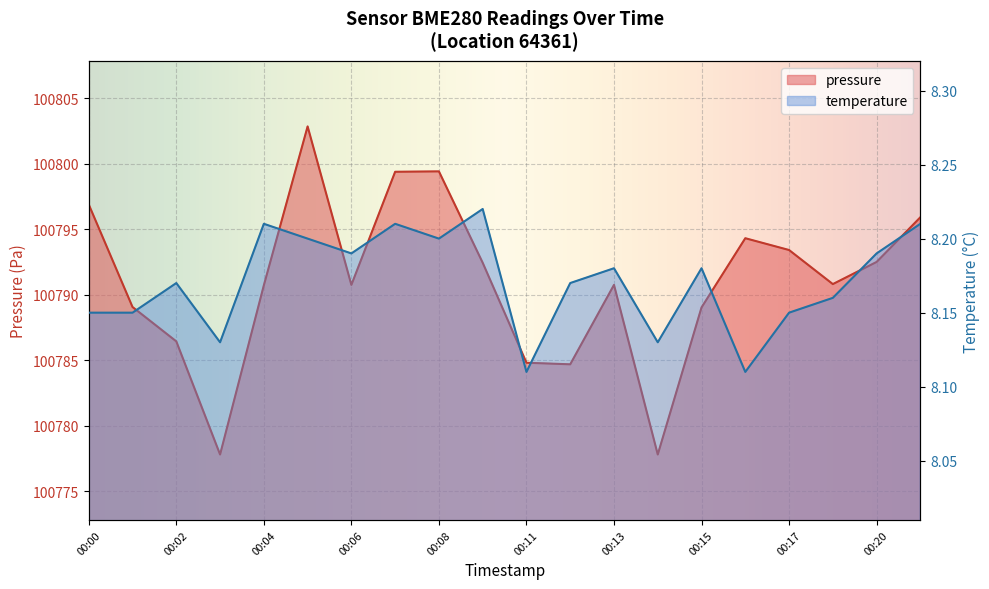

At which category is the sum across all series the highest?

00:05